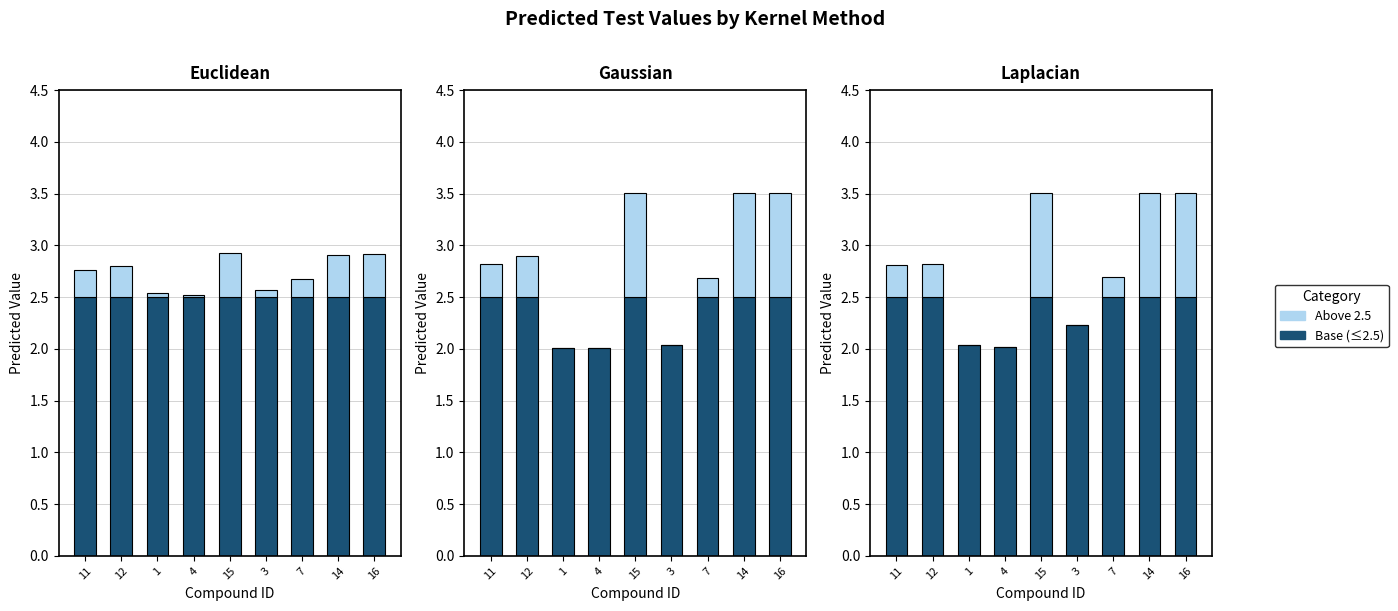

What is the value of the Above 2.5 bar at the 2nd from the left?

0.3